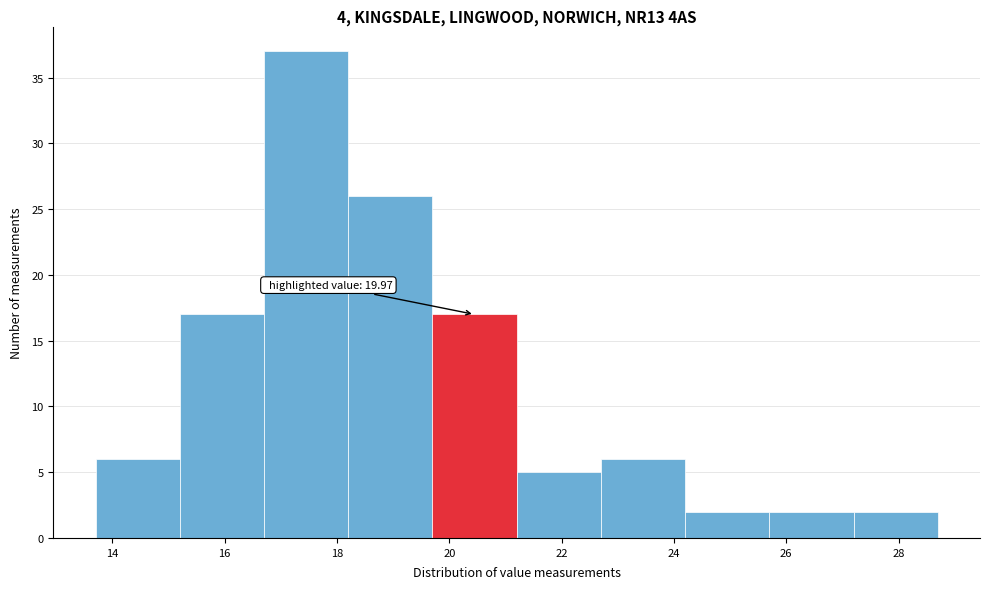

Which range on the x-axis has the tallest bar?

16.7 to 18.2